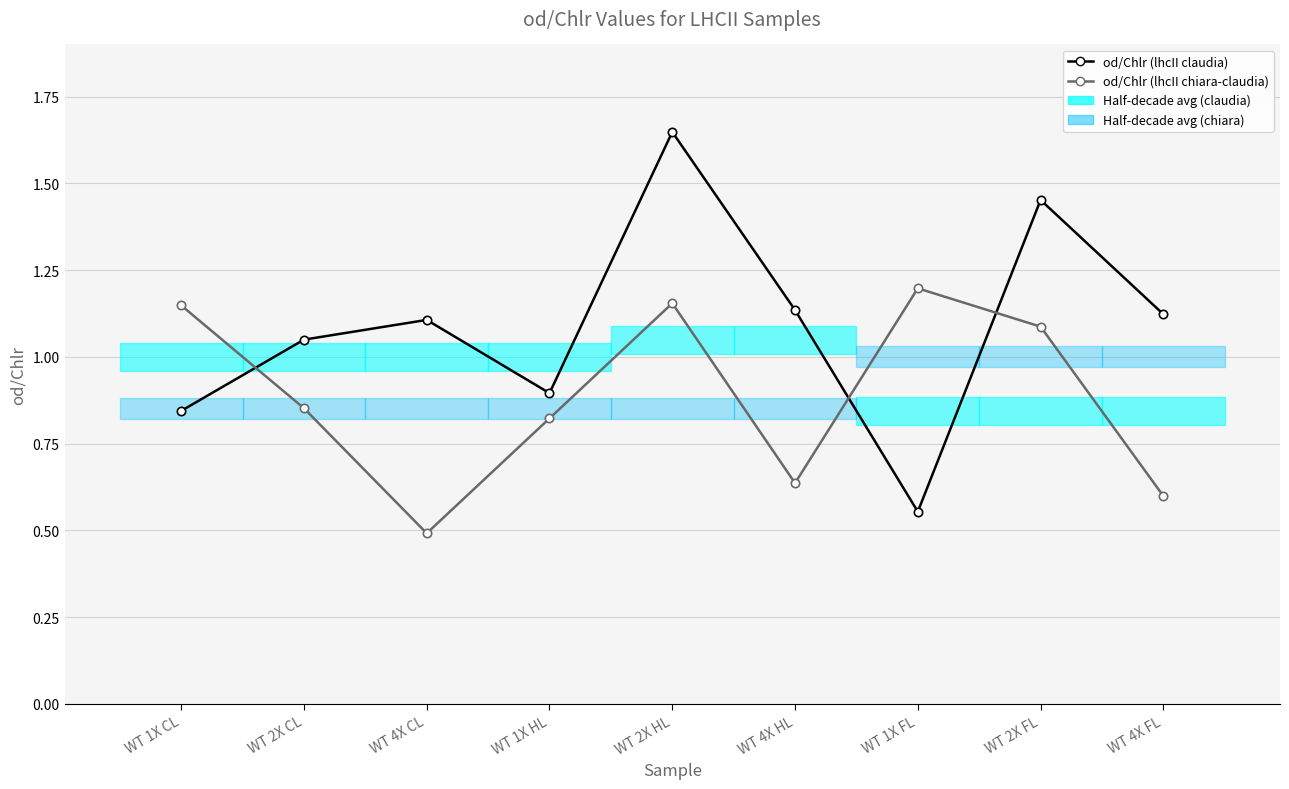

What is the difference between the highest and lowest values at WT 1X FL?

0.6